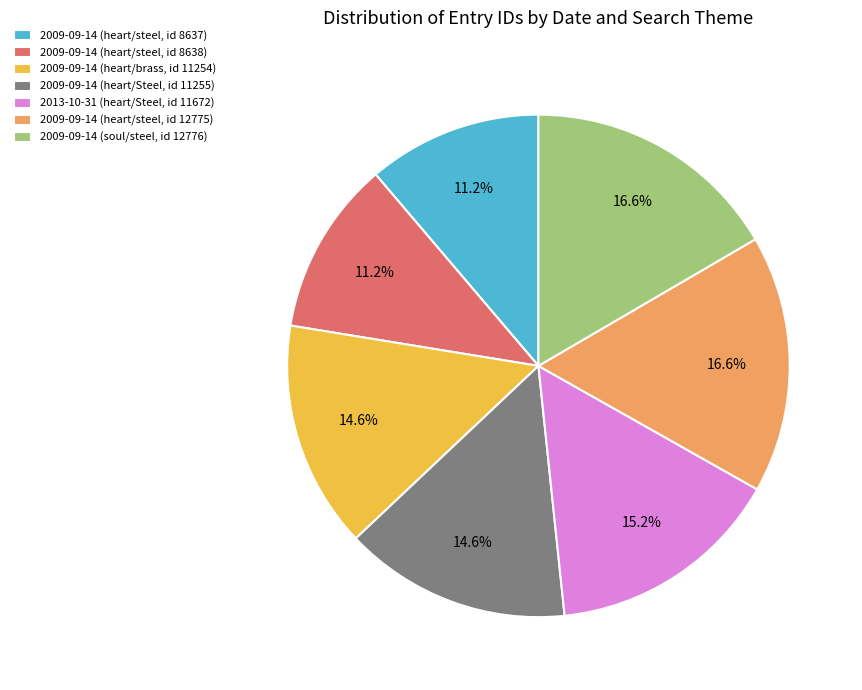

Between 2009-09-14 (soul/steel, id 12776) and 2009-09-14 (heart/Steel, id 11255), which is larger?

2009-09-14 (soul/steel, id 12776)